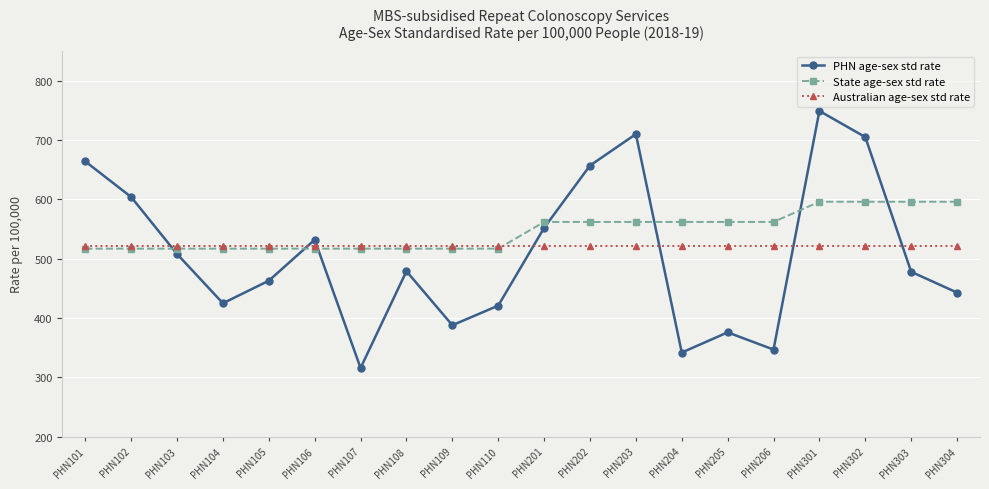

At which category does PHN age-sex std rate reach its first local peak?

PHN106